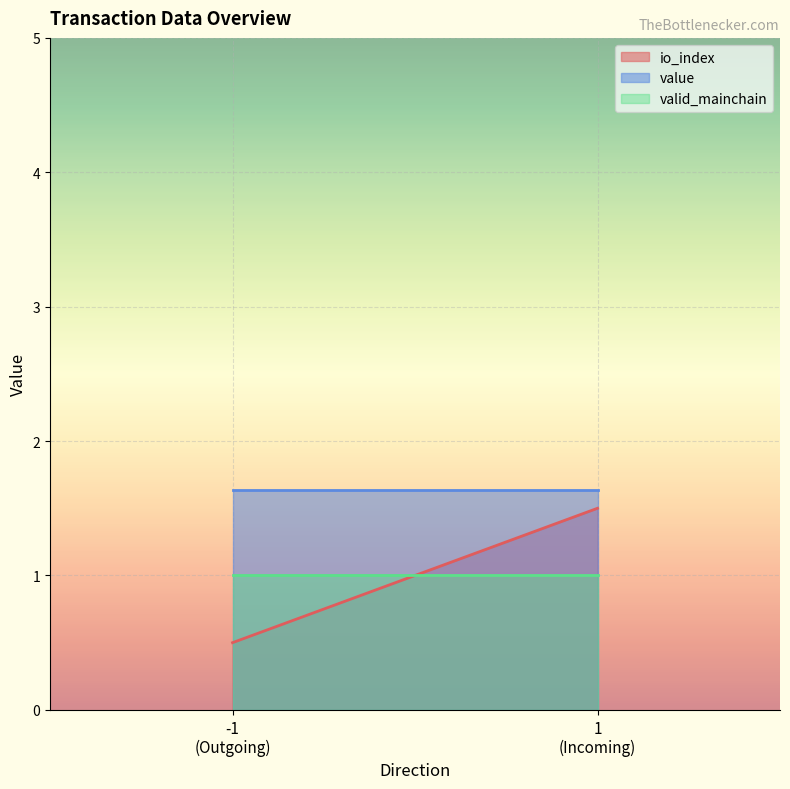

Which series has the largest range (max minus min)?

io_index